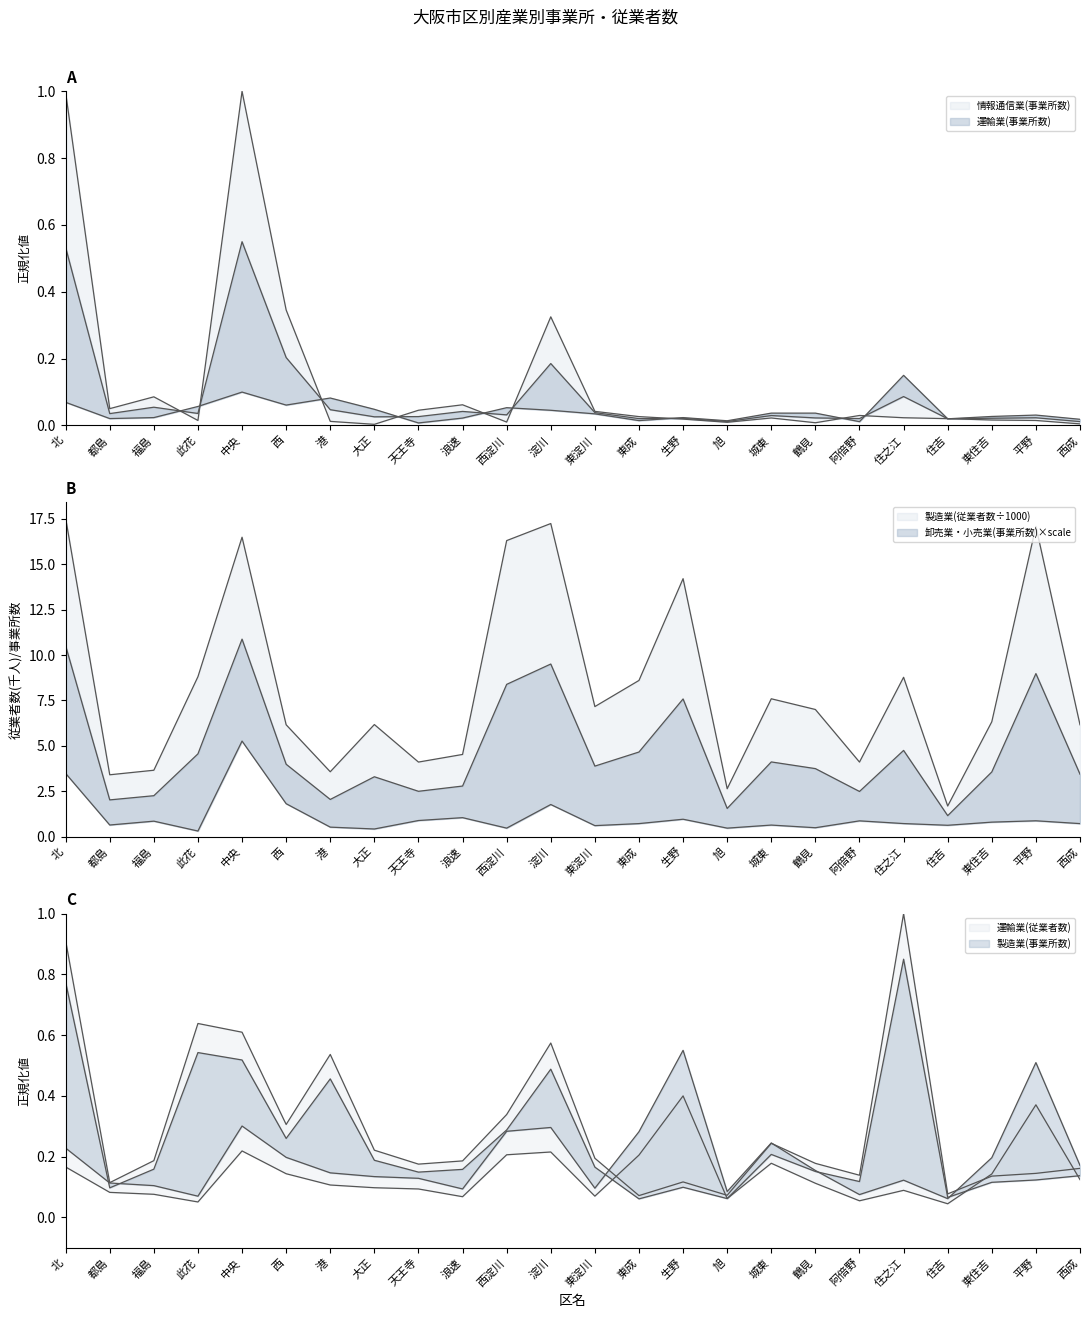

True or false: 製造業(従業者数) and 運輸業(従業者数) intersect in this chart.

False